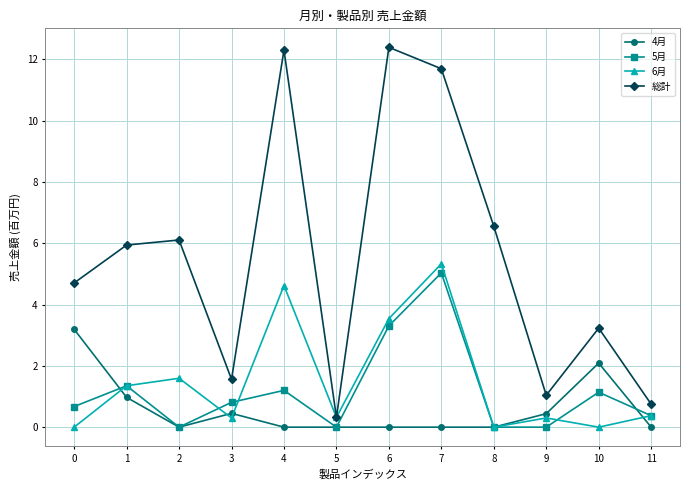

Which series has the widest spread of values?

総計